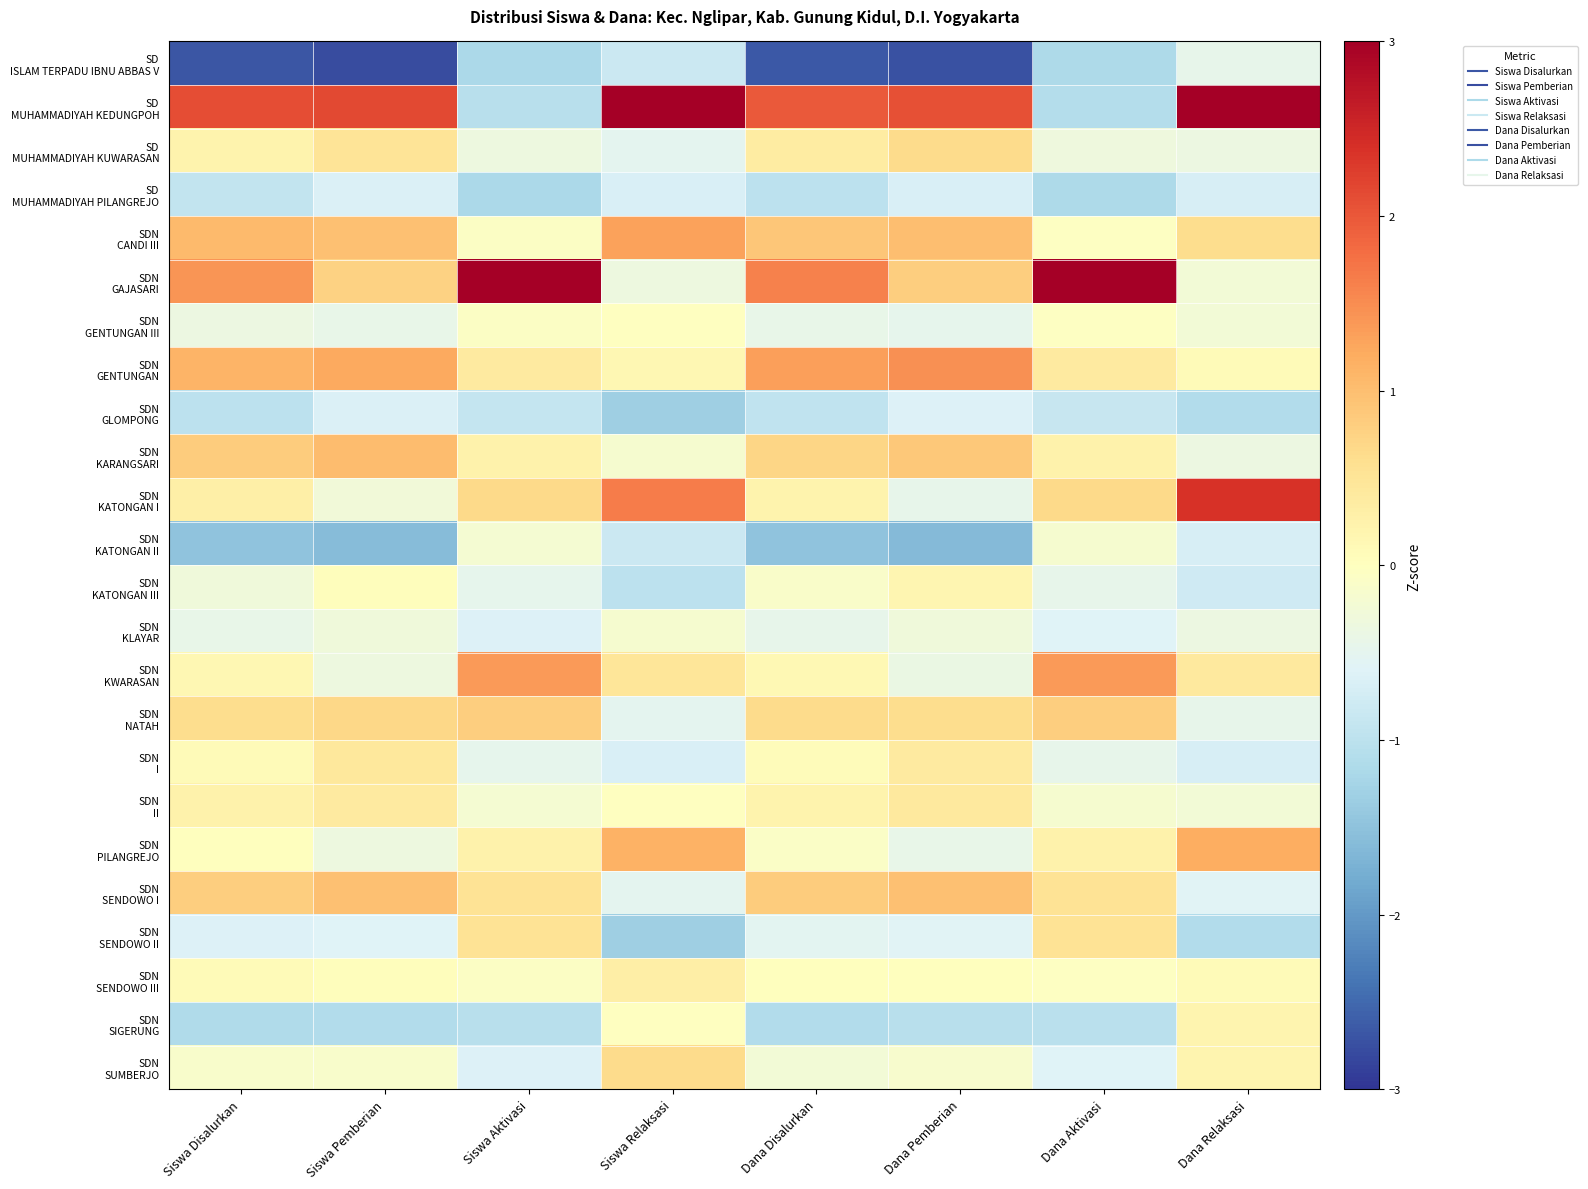

What is the difference between the highest and lowest values at Dana Relaksasi?

4.4